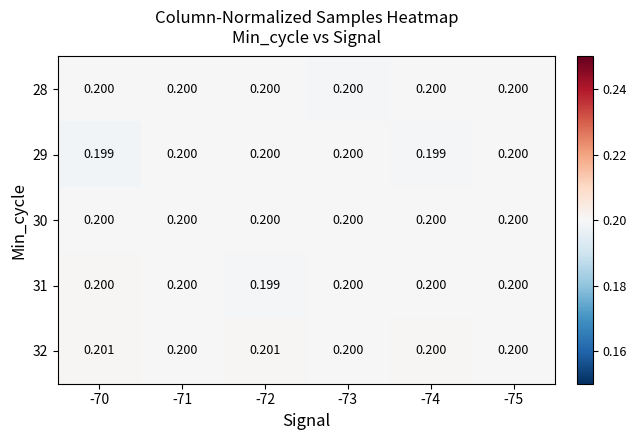

How many distinct data groups are displayed?

5